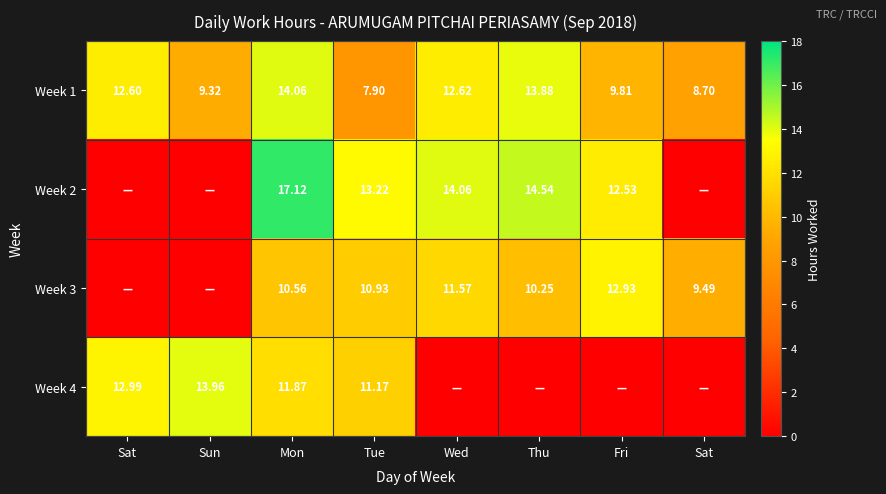

Where is Week 3 nearest to the value 6?

Sat